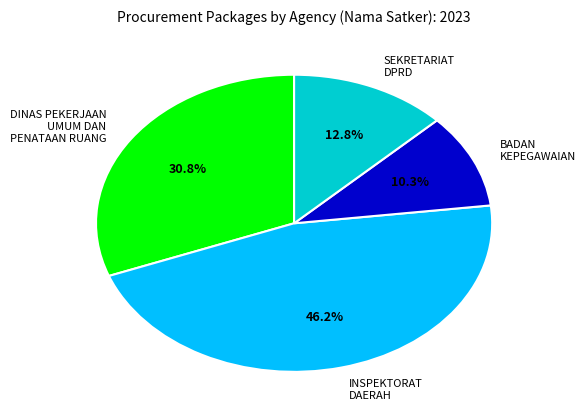

Do SEKRETARIAT DPRD and INSPEKTORAT DAERAH together represent more than half of the pie?

Yes